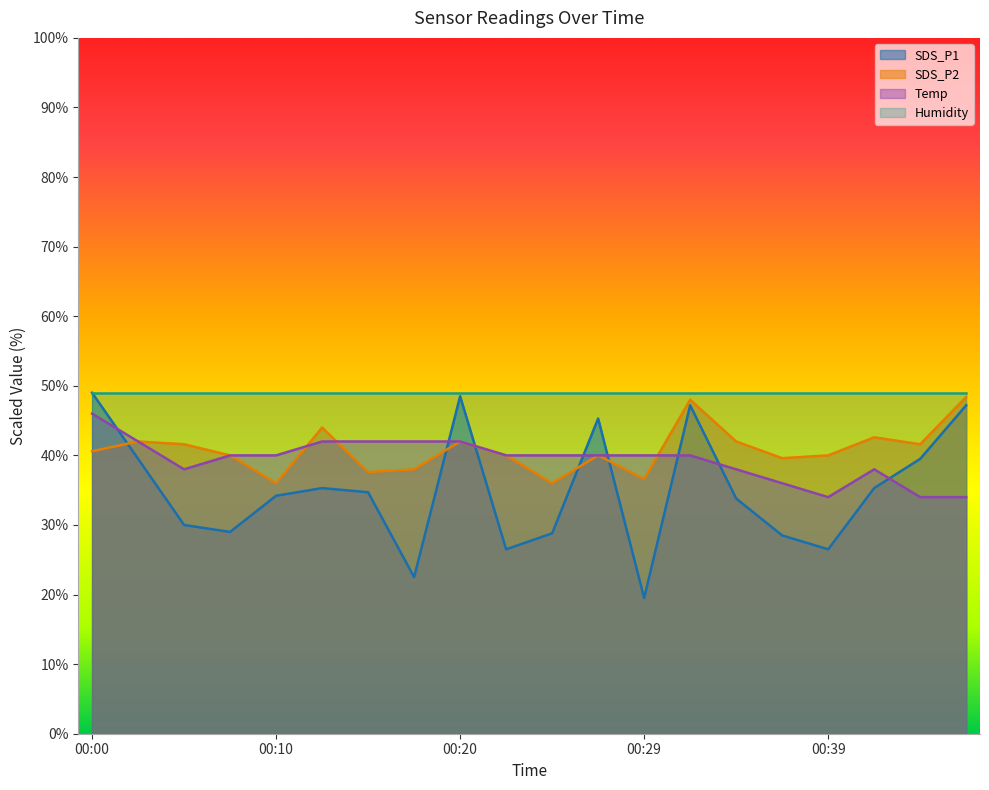

Is it true that Temp equals 34.0 at 00:44?

True